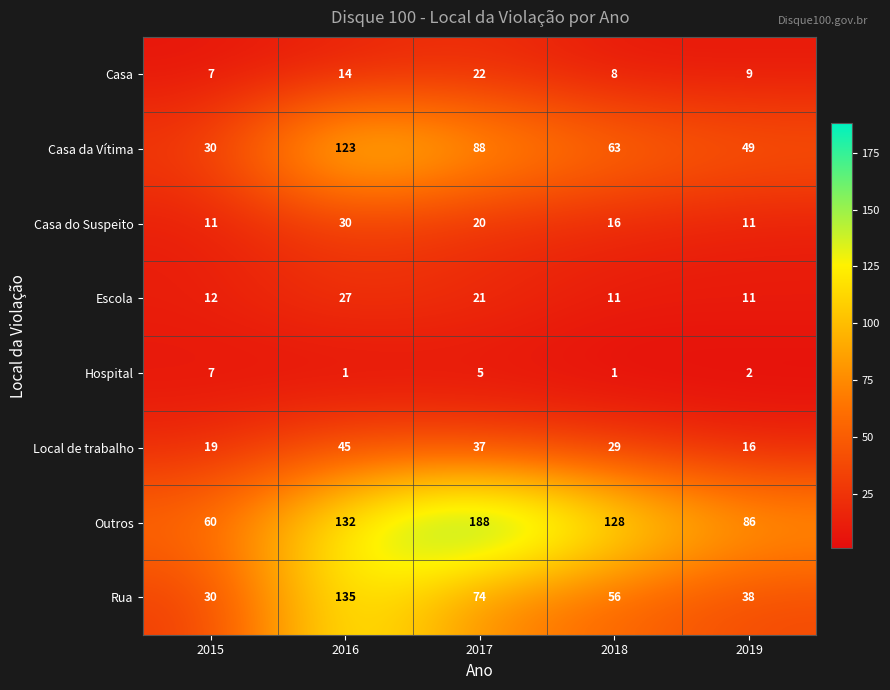

The Escola series shows 9 at 2016. True or false?

False